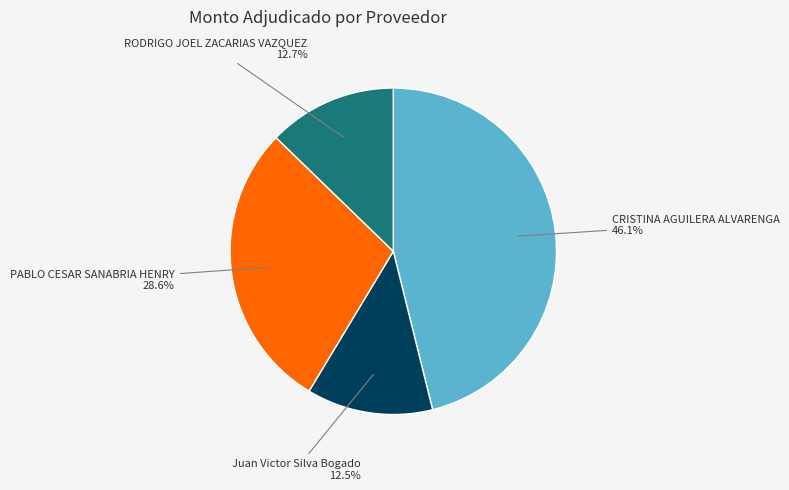

Does any single category account for the majority?

No